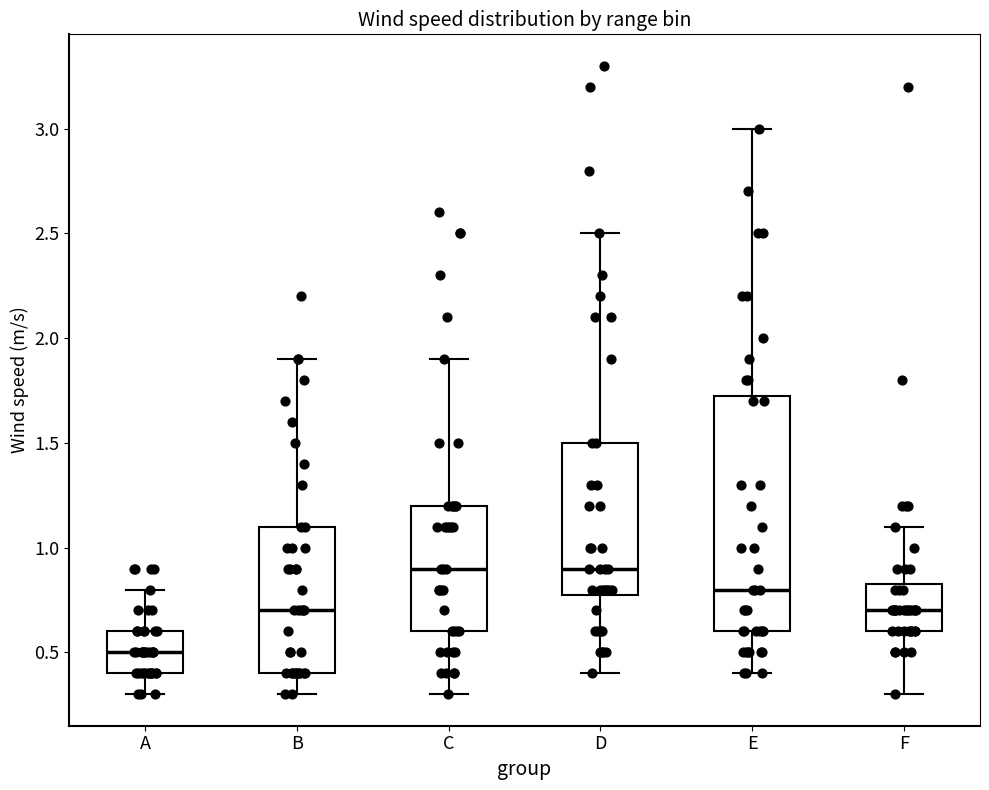

Which box is the tallest, from its lower edge to its upper edge?

E